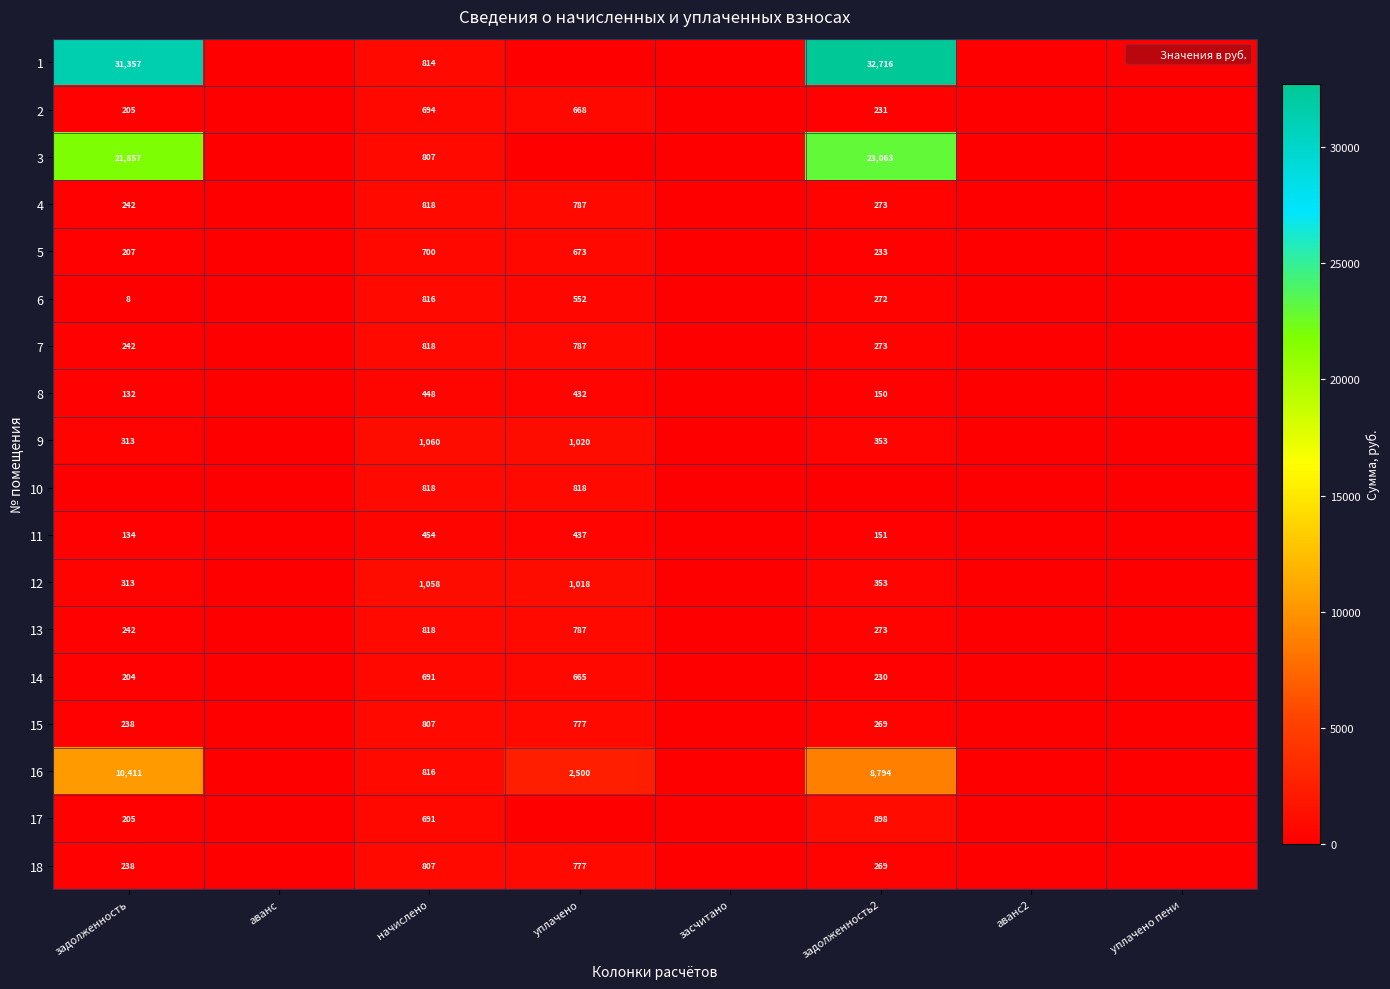

What is the sum of the 9 values at уплачено and задолженность2?

1373